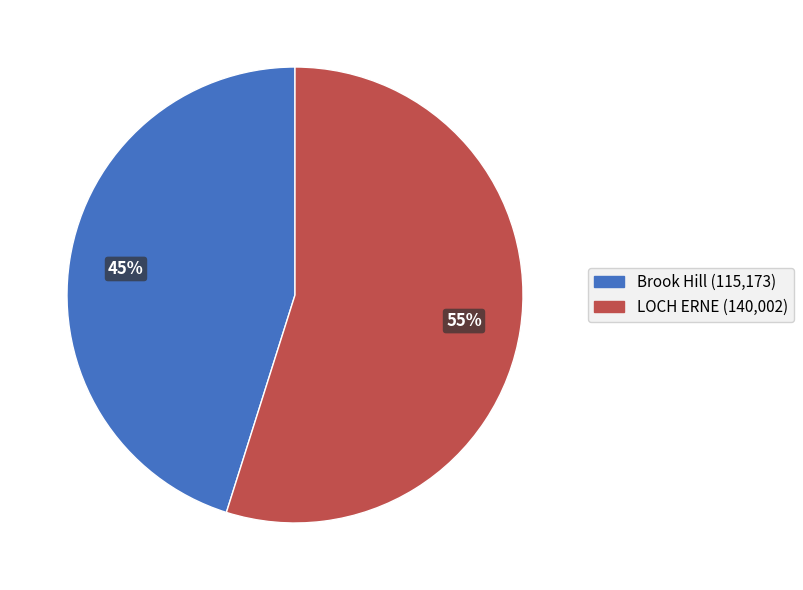

True or false: LOCH ERNE accounts for 55% of the total.

True